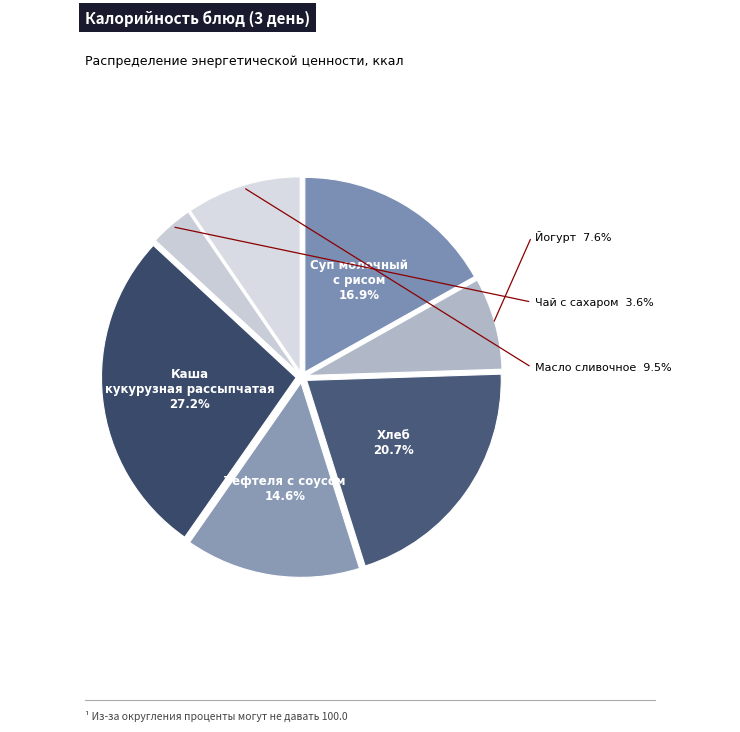

True or false: Каша кукурузная рассыпчатая accounts for 40% of the total.

False